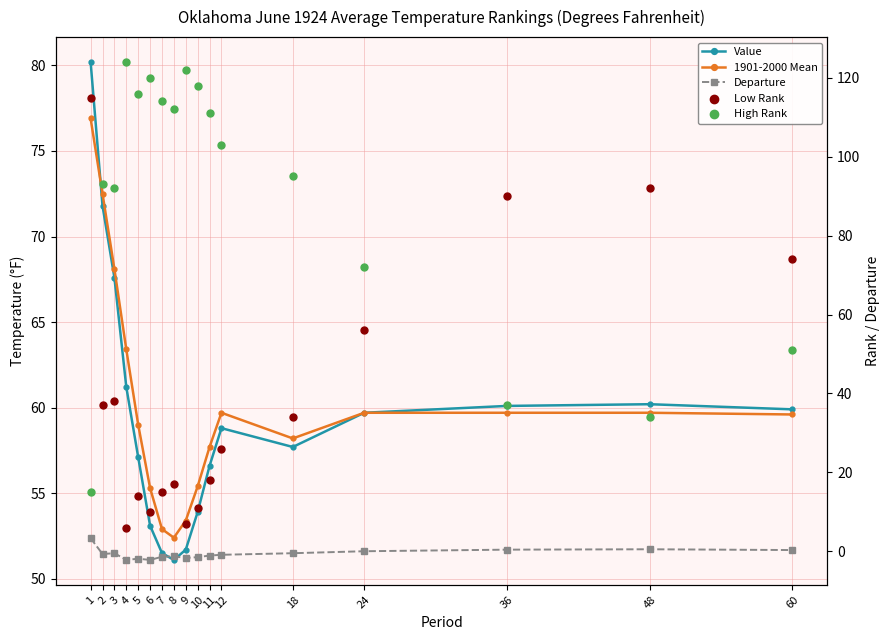

Which series contains the lowest Y value?

Departure